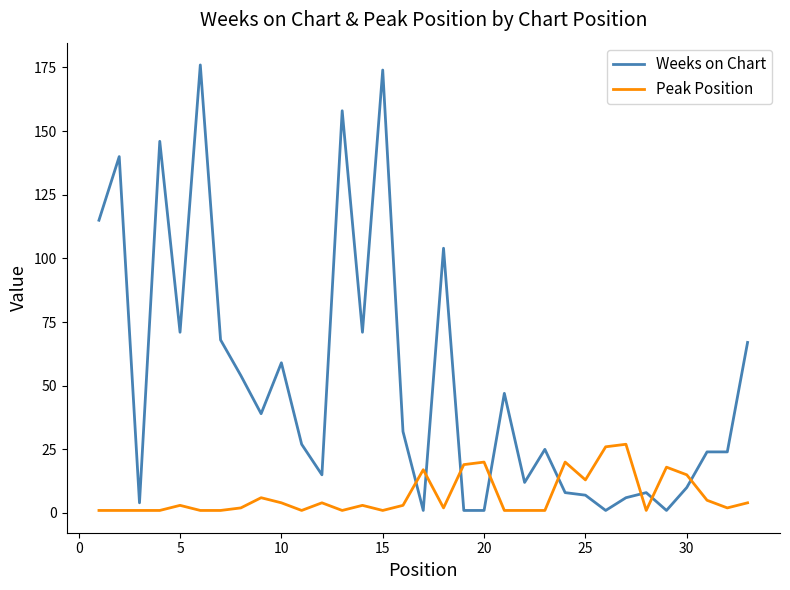

Reading left to right, what are all the values shown in this chart?

Weeks on Chart: 115	140	4	146	71	176	68	54	39	59	27	15	158	71	174	32	1	104	1	1	47	12	25	8	7	1	6	8	1	10	24	24	67
Peak Position: 1	1	1	1	3	1	1	2	6	4	1	4	1	3	1	3	17	2	19	20	1	1	1	20	13	26	27	1	18	15	5	2	4